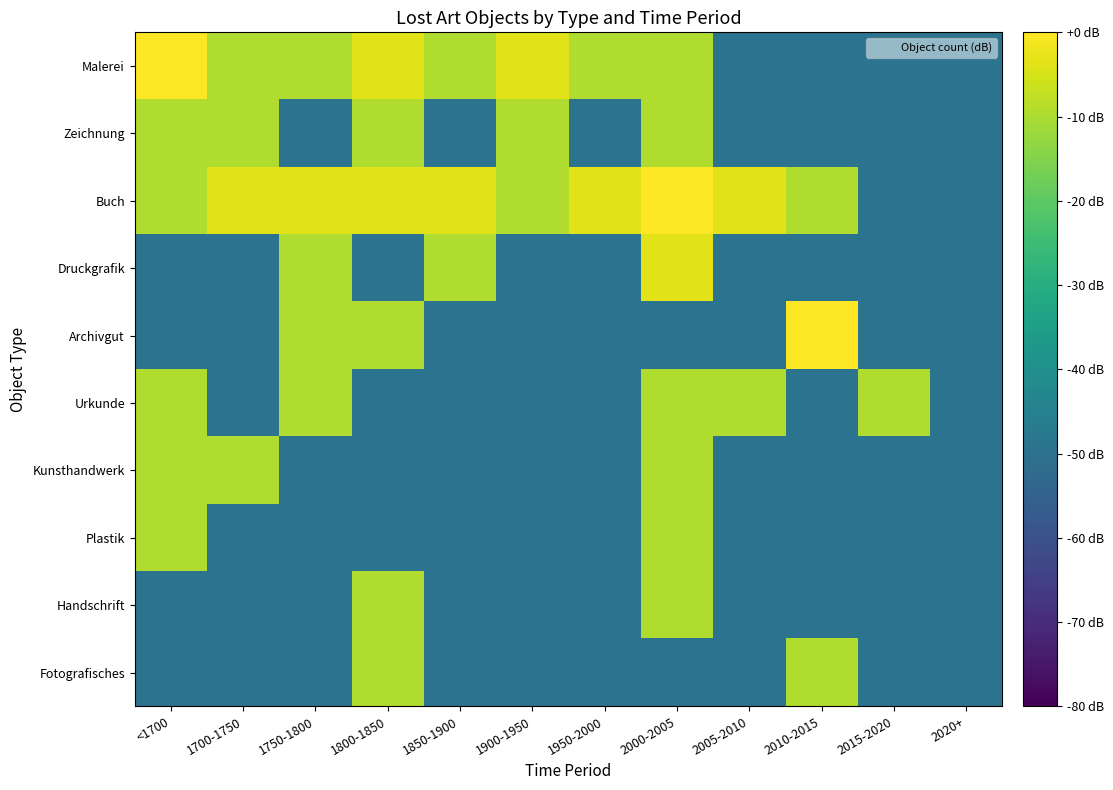

Between 2000-2005 and 1850-1900, which is larger?

2000-2005